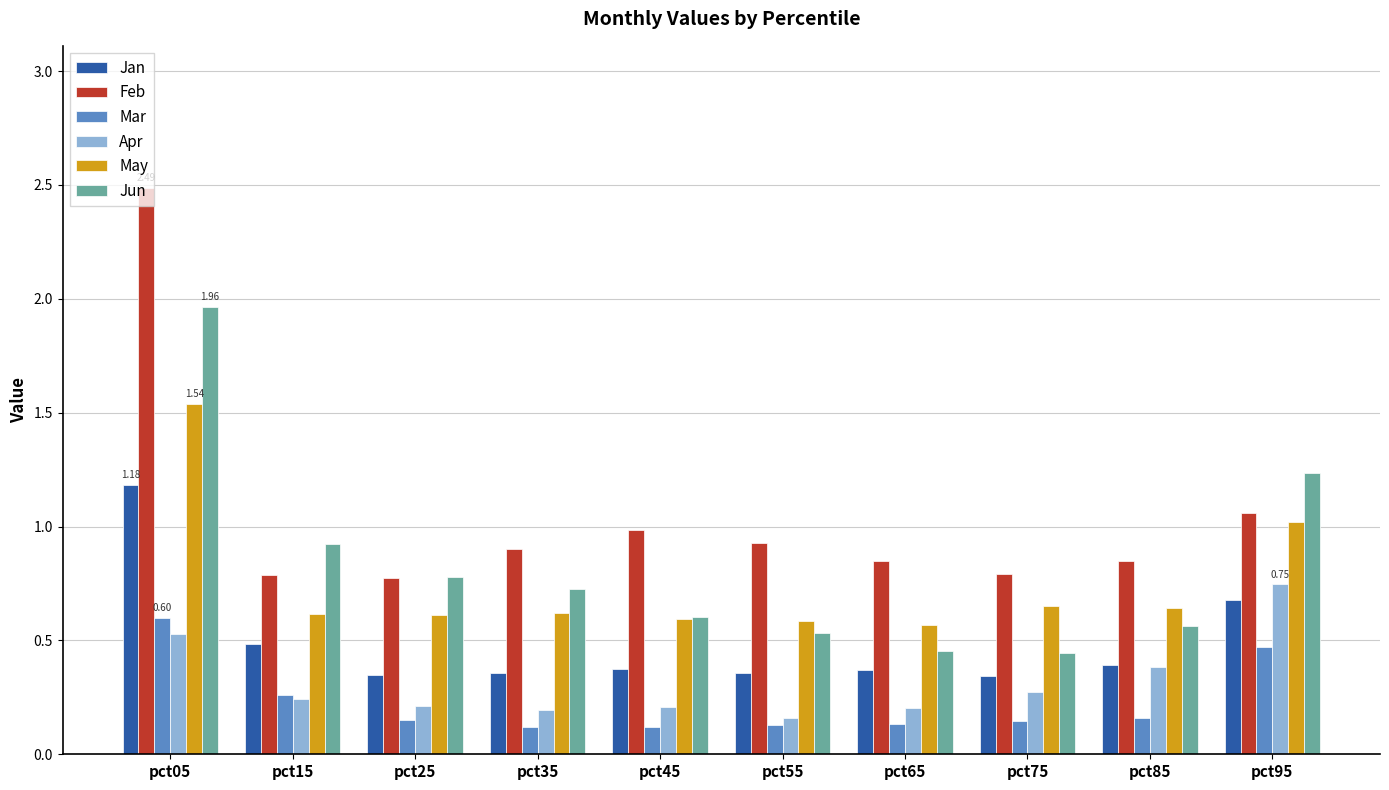

Which series changed the most between pct85 and pct95?

Jun